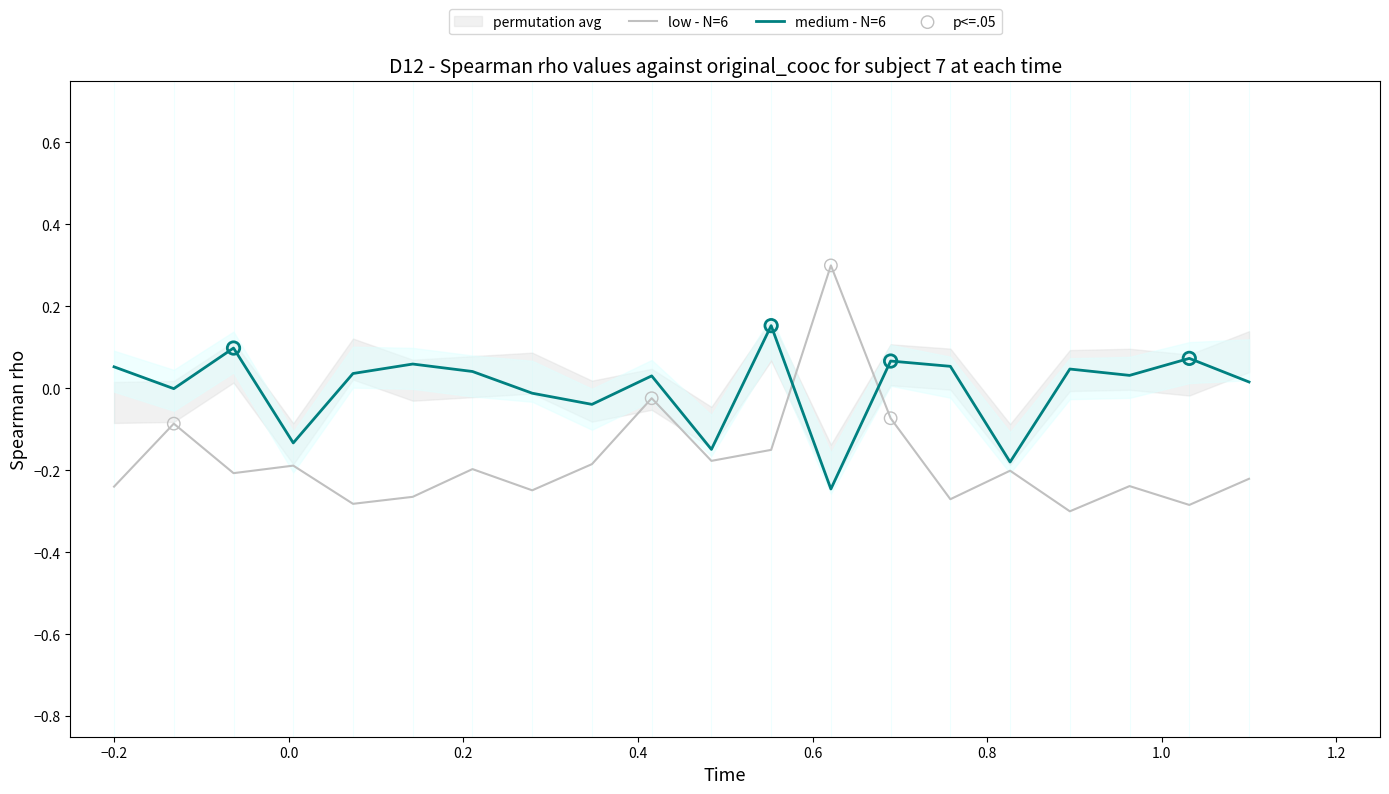

Which series reaches the maximum Y coordinate?

low - N=6